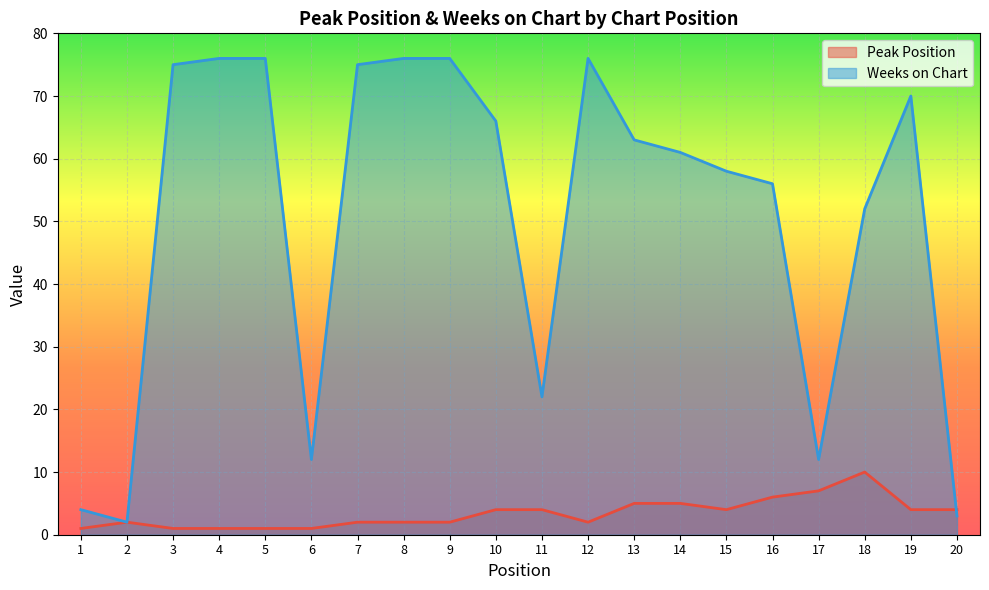

What is the highest value of the Weeks on Chart series?

76